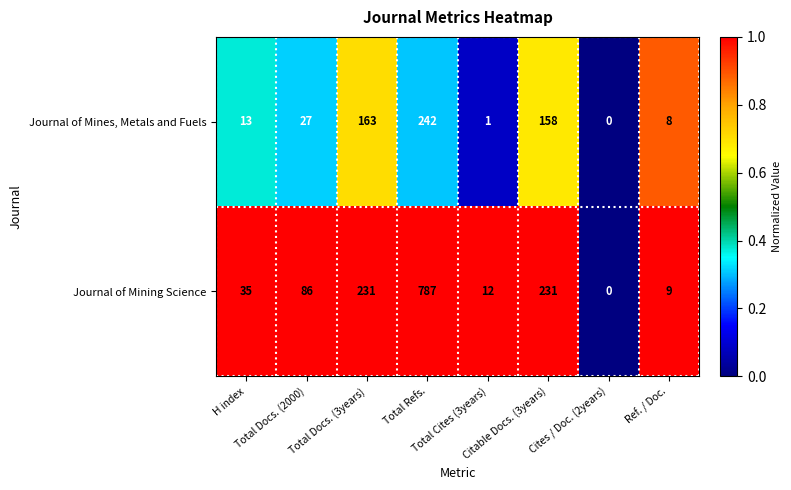

What is the sum of all Journal of Mines, Metals and Fuels values?

612